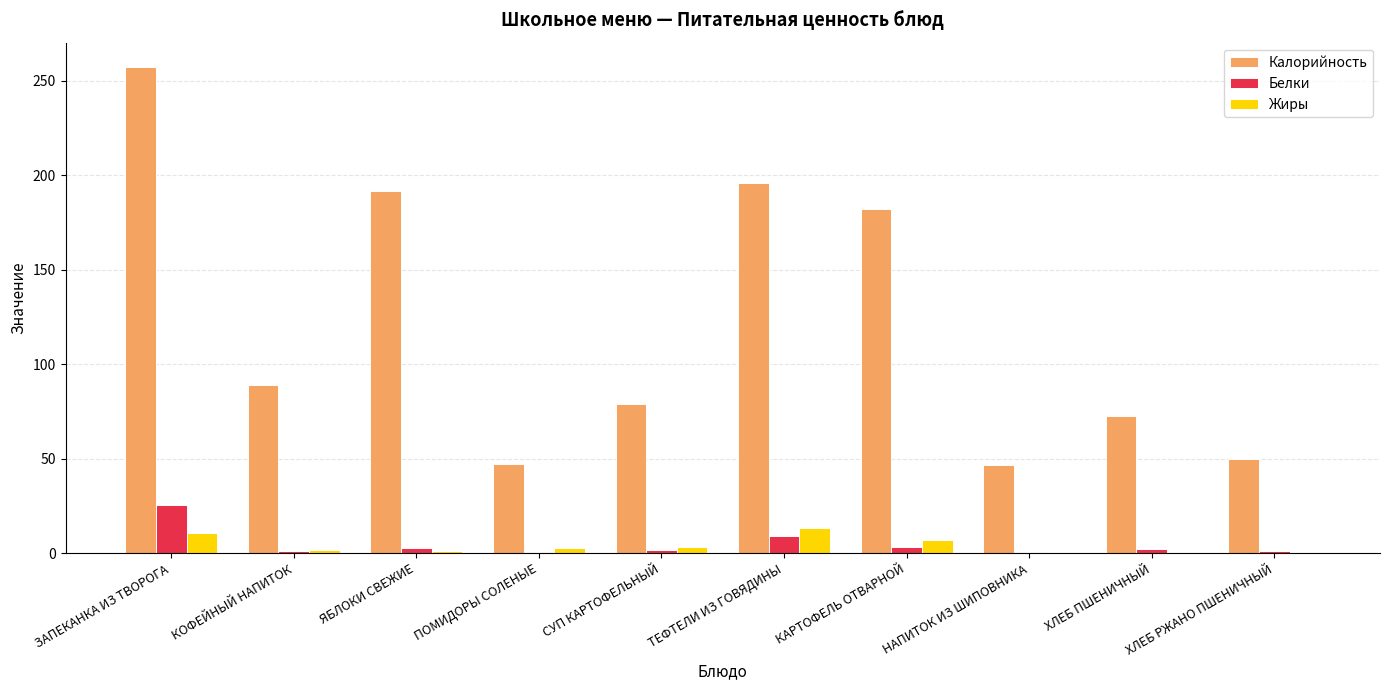

At which category is the sum across all series the highest?

ЗАПЕКАНКА ИЗ ТВОРОГА